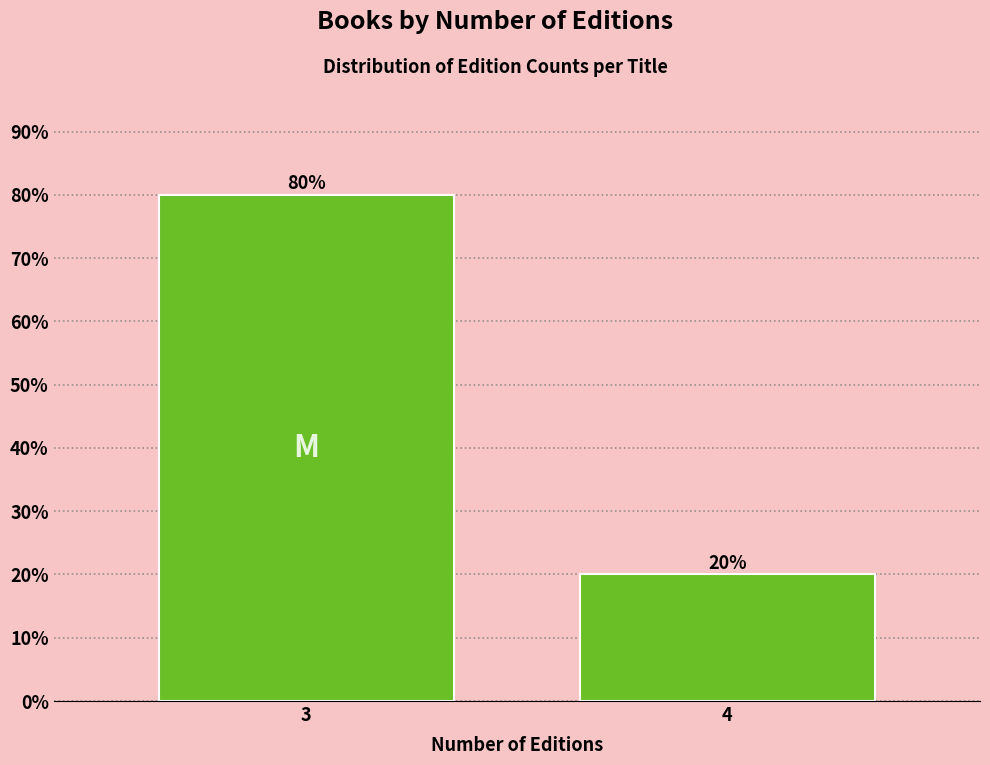

Reading left to right, extract all data points from this chart.

3=80	4=20